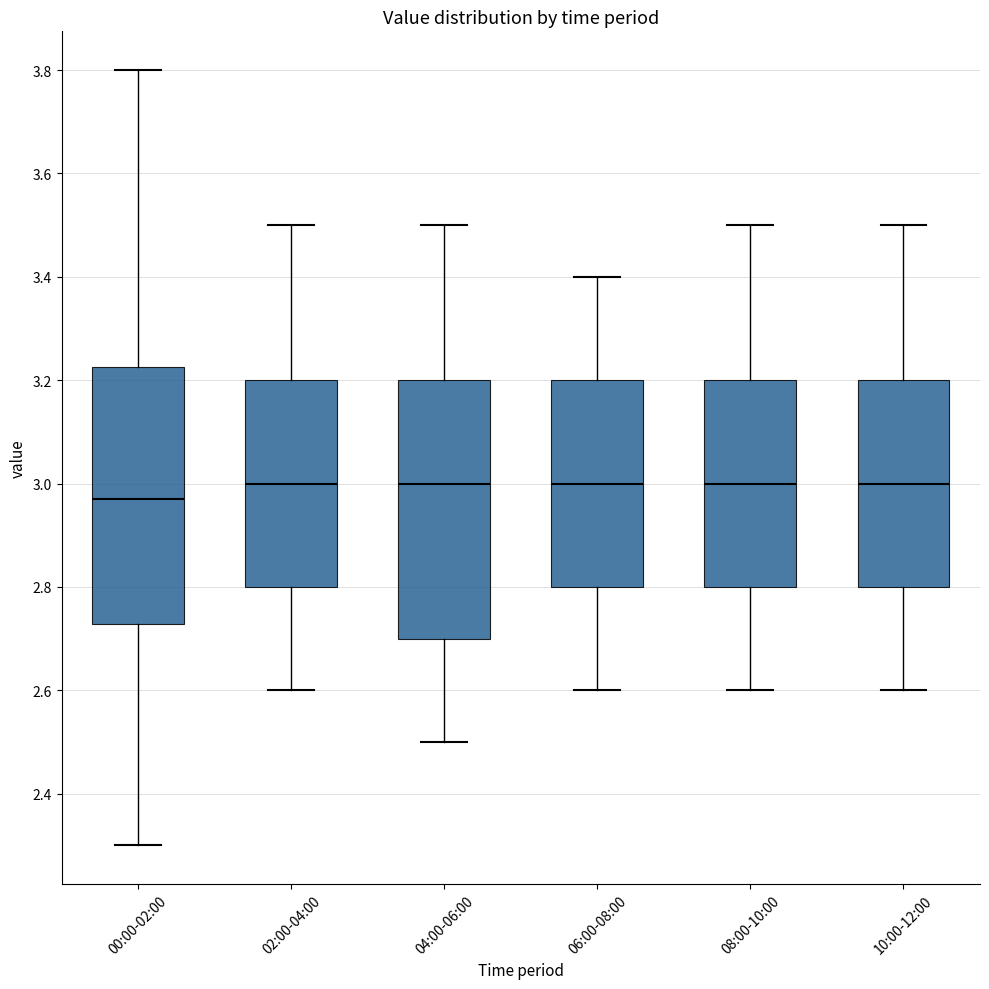

Reading left to right, transcribe this box plot: for each box, give where its median line is, the range the box spans, and where its two whiskers end, as read against the y-axis. The values are not printed on the chart, so give them approximately, as read against the axis.

00:00-02:00: median 2.98, box 2.72 to 3.22, whiskers 2.30 to 3.80
02:00-04:00: median 3.00, box 2.80 to 3.20, whiskers 2.60 to 3.50
04:00-06:00: median 3.00, box 2.70 to 3.20, whiskers 2.50 to 3.50
06:00-08:00: median 3.00, box 2.80 to 3.20, whiskers 2.60 to 3.40
08:00-10:00: median 3.00, box 2.80 to 3.20, whiskers 2.60 to 3.50
10:00-12:00: median 3.00, box 2.80 to 3.20, whiskers 2.60 to 3.50